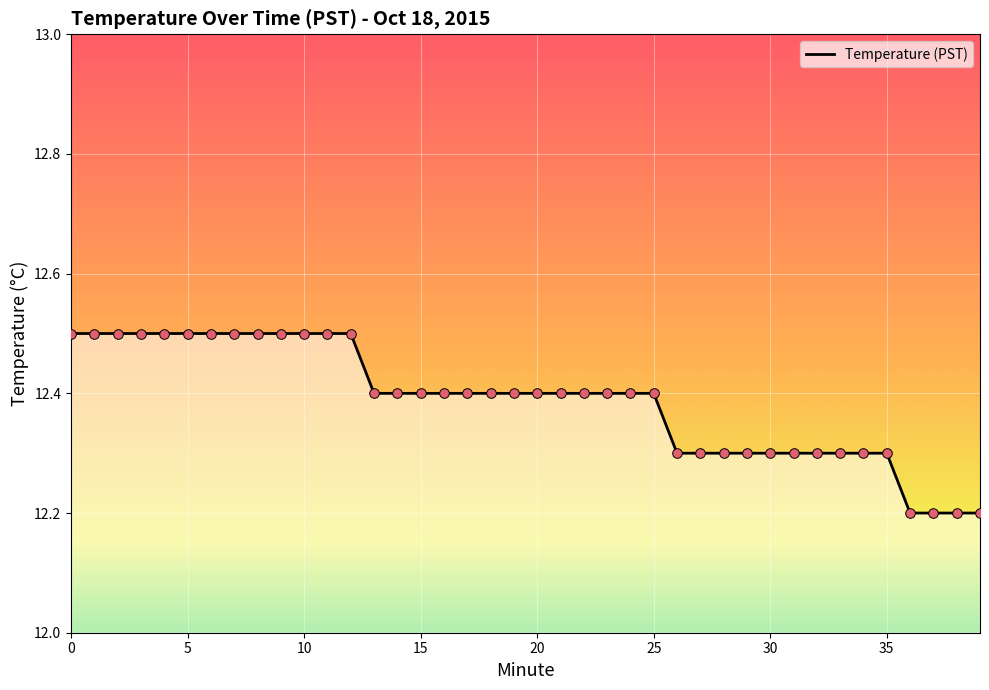

What is the difference between the maximum and minimum values?

0.3